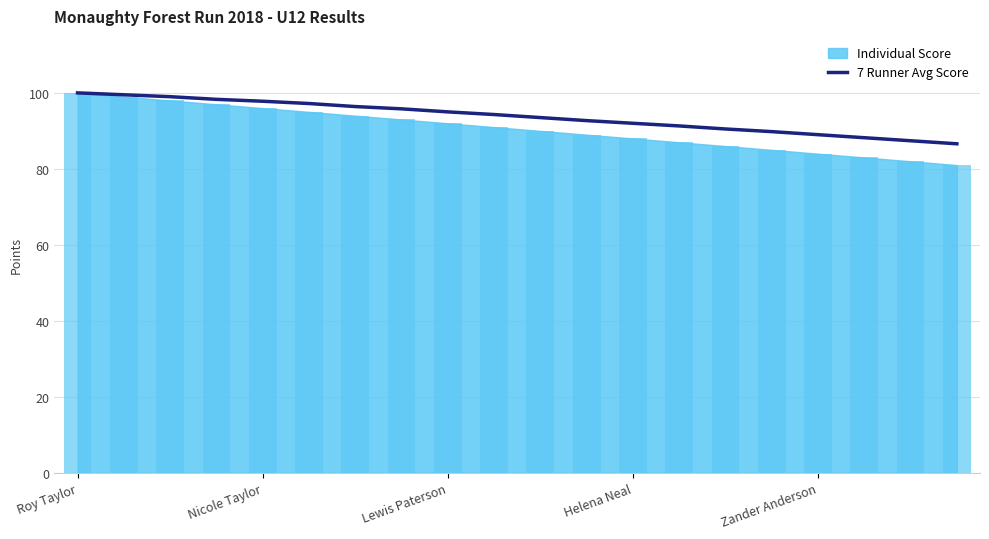

What is the highest value of the 7 Runner Avg Score series?

100.0